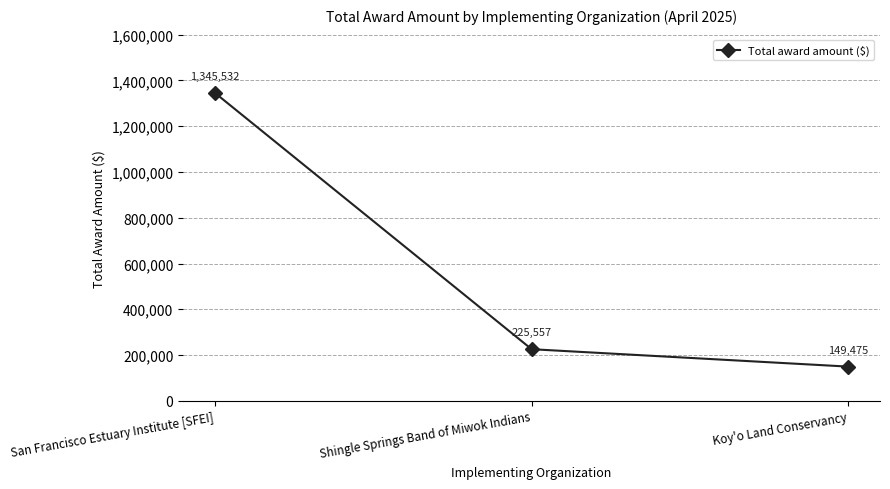

Does the chart display data point markers on the line(s)?

Yes